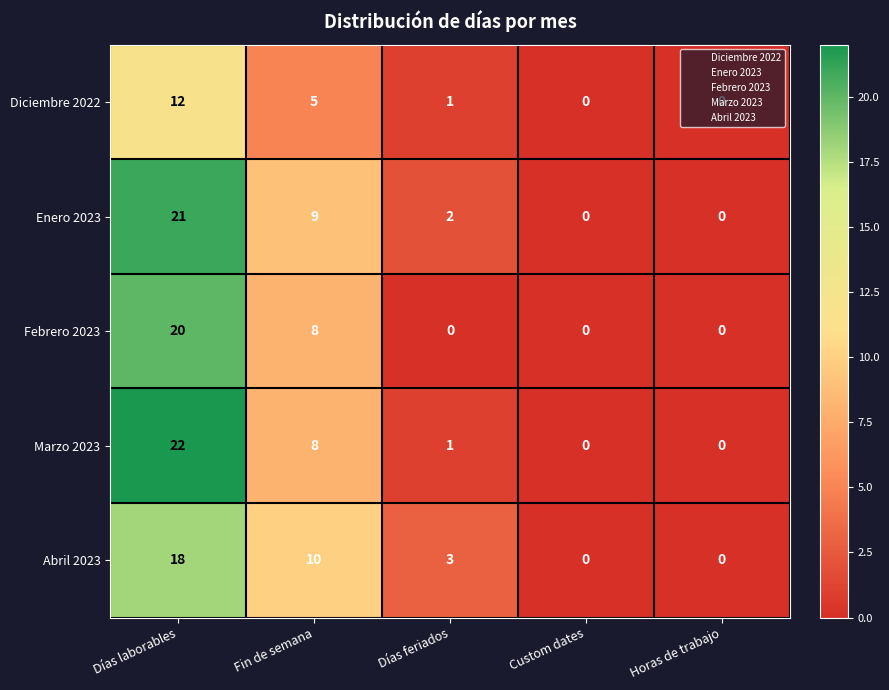

Which series has the largest total across all categories?

Enero 2023